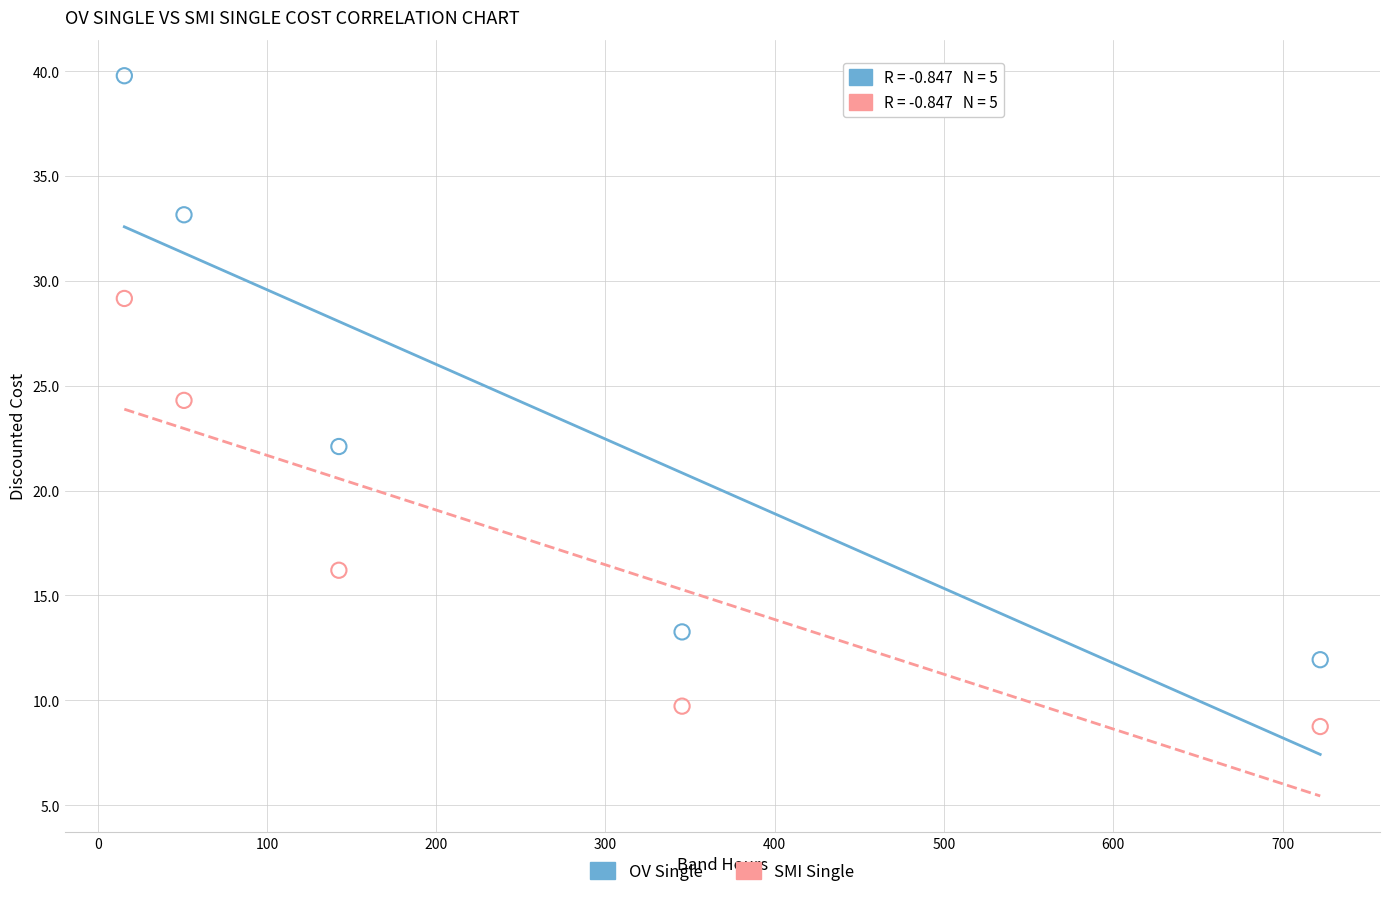

Across all data points, what is the range of X values (max minus min)?

706.5